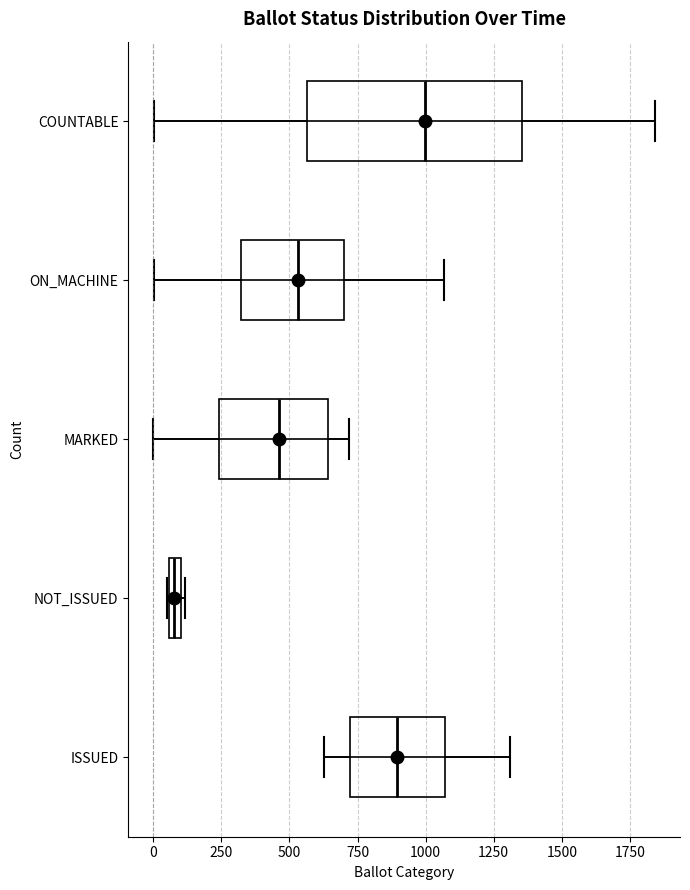

Where is the right edge of the box for ISSUED on the x-axis? The values are not printed on the chart, so give them approximately, as read against the axis.

1050